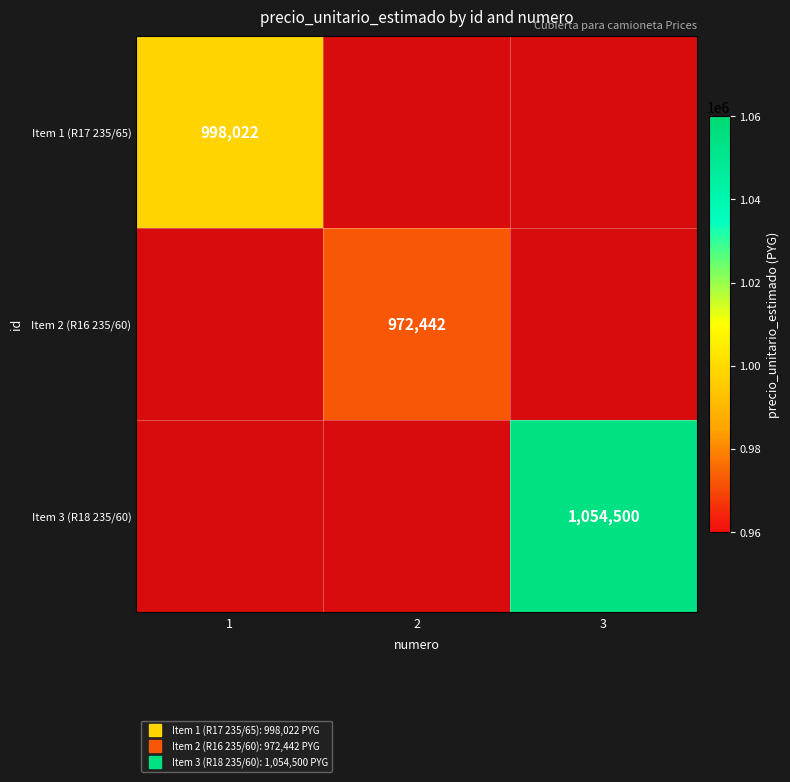

Rank the series at 1 from highest to lowest value.

Item 1 (R17 235/65), Item 2 (R16 235/60), Item 3 (R18 235/60)